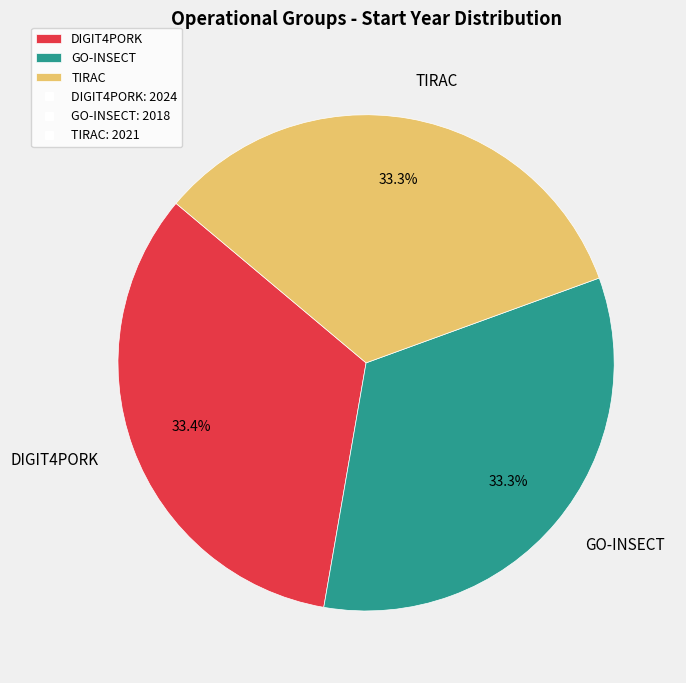

Is TIRAC the majority of the pie?

No